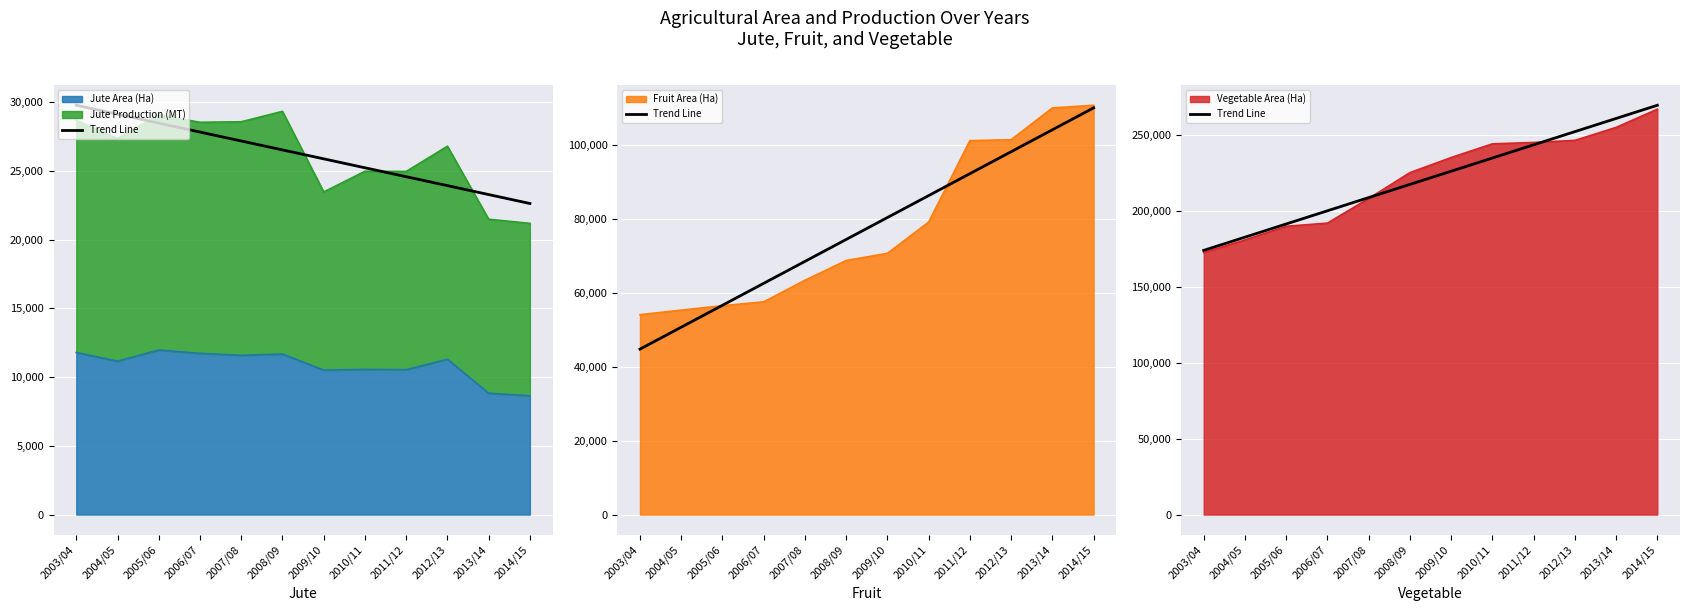

At which category does the chart reach its peak across all series?

2014/15